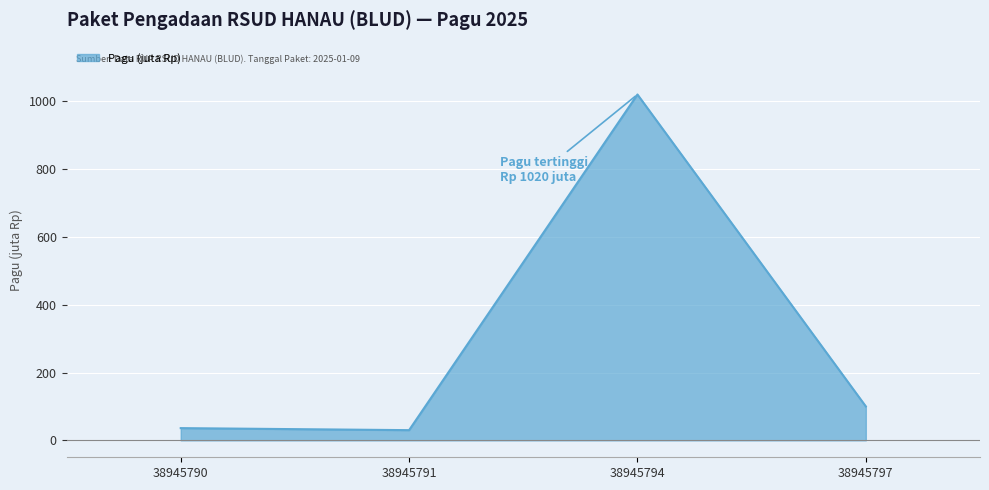

What is the change in value from 38945790 to 38945794?

+984